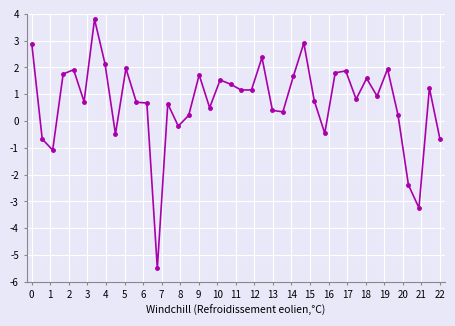

What is the value of the 19th point from the left?

1.5